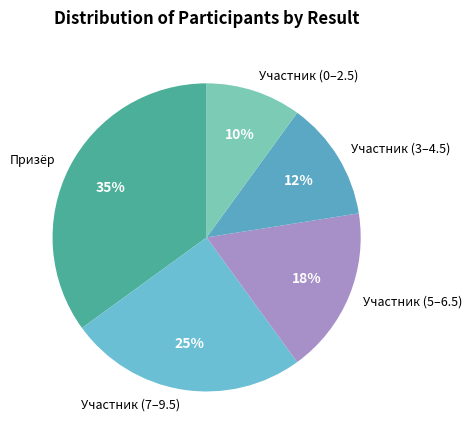

To the nearest percent, what is the average slice percentage?

20%